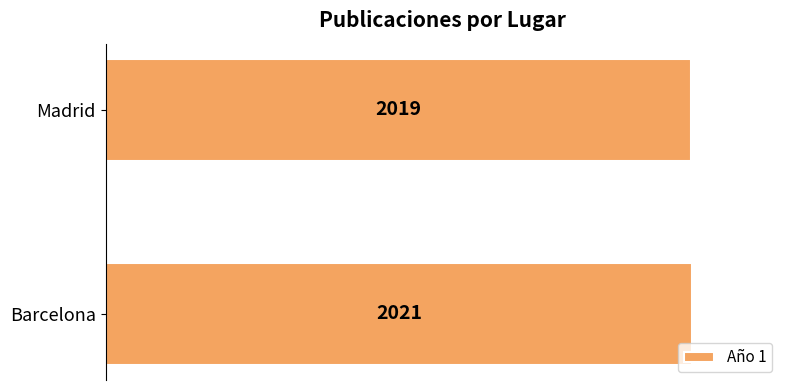

Rank the categories by value from highest to lowest.

Barcelona, Madrid